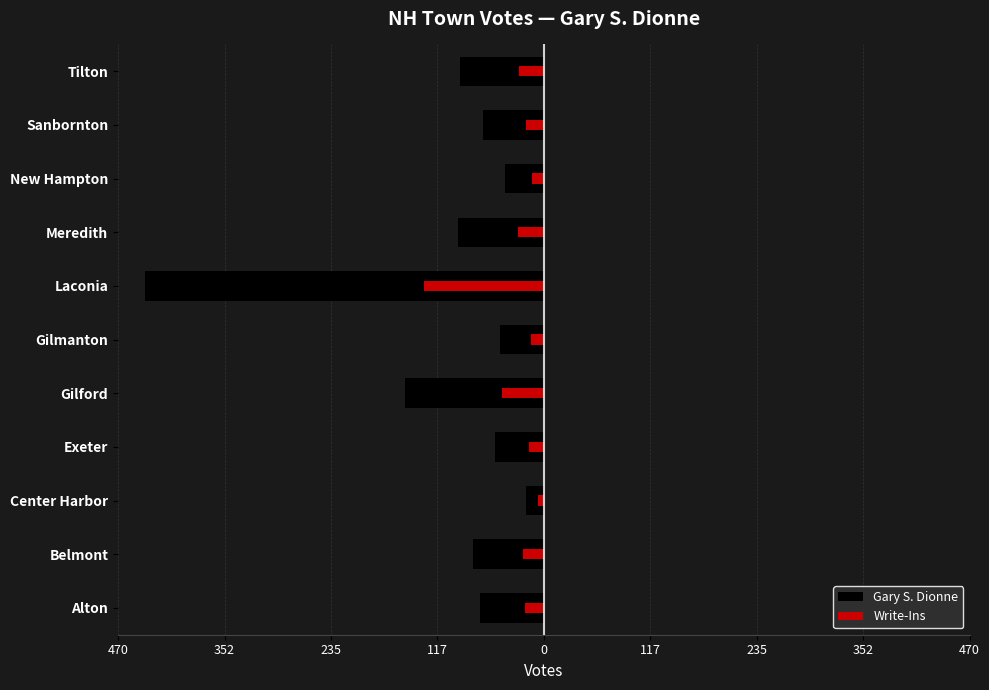

What is the spread (max minus min) of values at 352?

78.5